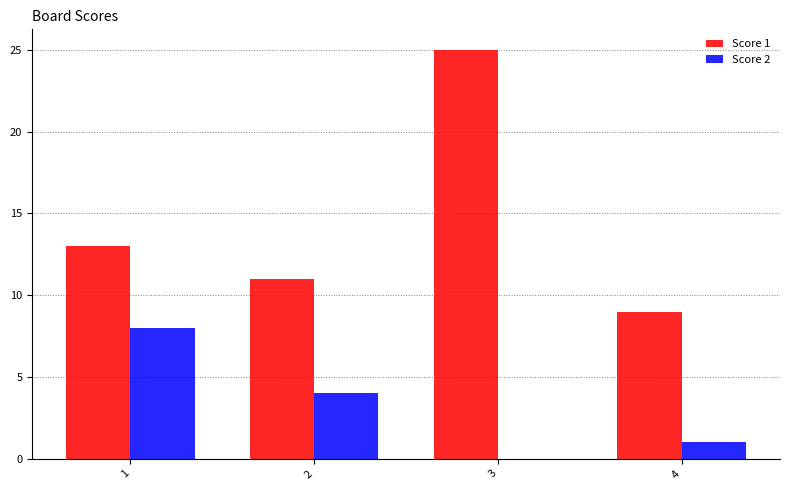

What is the total value across all series at 1?

21